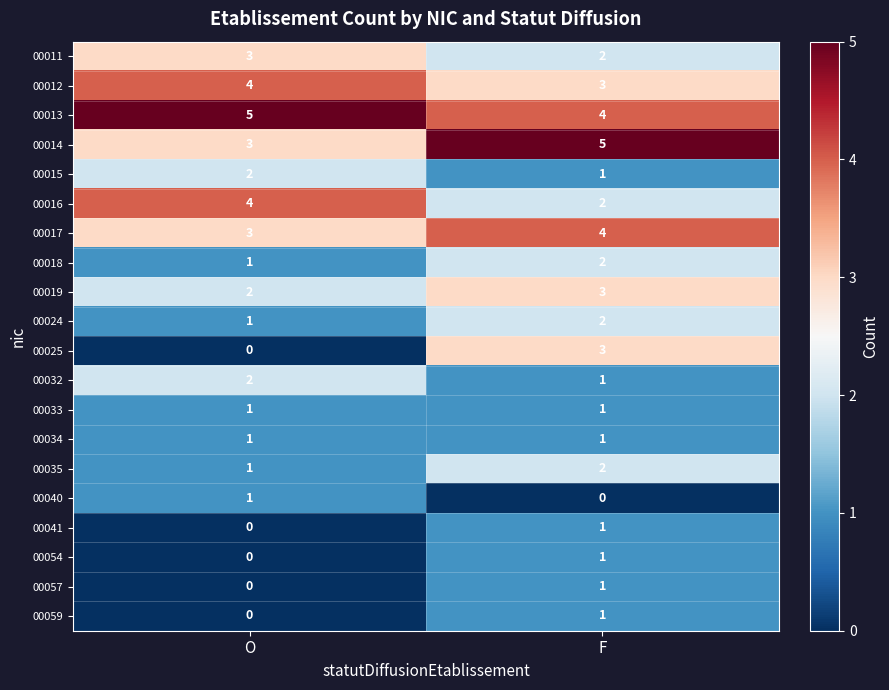

Is it true that 00019 equals 3 at O?

False